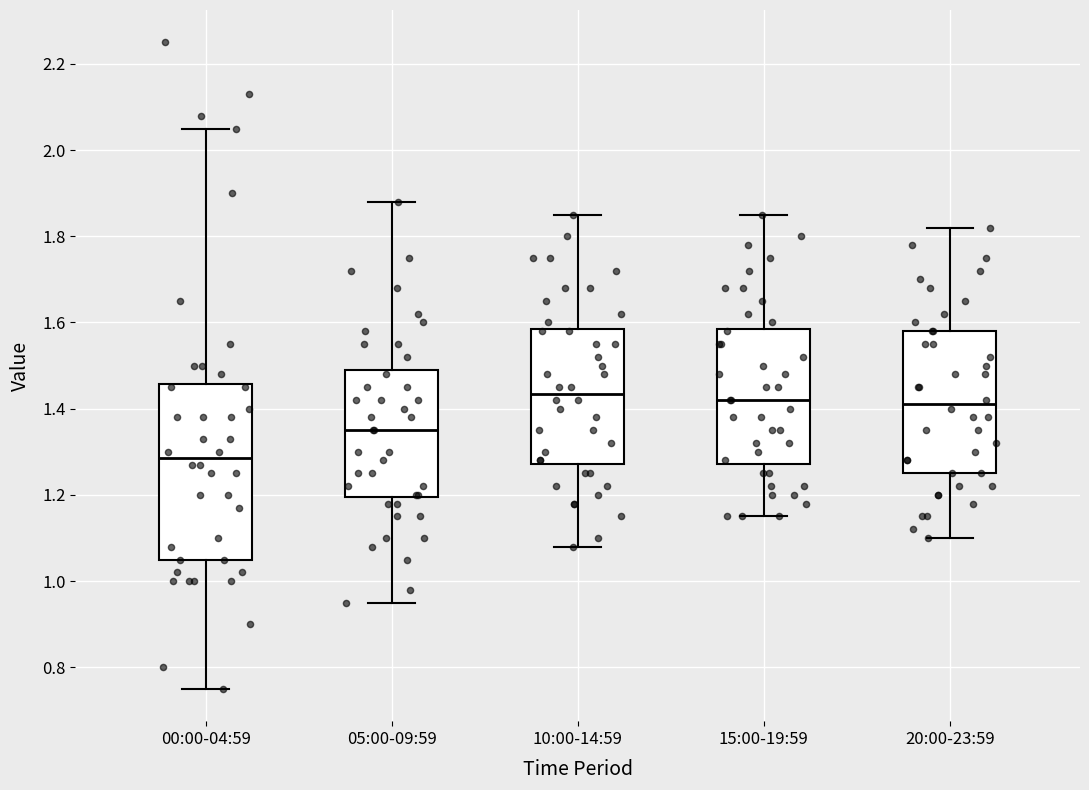

Reading left to right, read every box against the y-axis: the position of its median line, the range the box covers, and the ends of its whiskers. The values are not printed on the chart, so give them approximately, as read against the axis.

00:00-04:59: median 1.28, box 1.06 to 1.46, whiskers 0.76 to 2.06
05:00-09:59: median 1.36, box 1.20 to 1.50, whiskers 0.96 to 1.88
10:00-14:59: median 1.44, box 1.28 to 1.58, whiskers 1.08 to 1.86
15:00-19:59: median 1.42, box 1.28 to 1.58, whiskers 1.16 to 1.86
20:00-23:59: median 1.42, box 1.26 to 1.58, whiskers 1.10 to 1.82